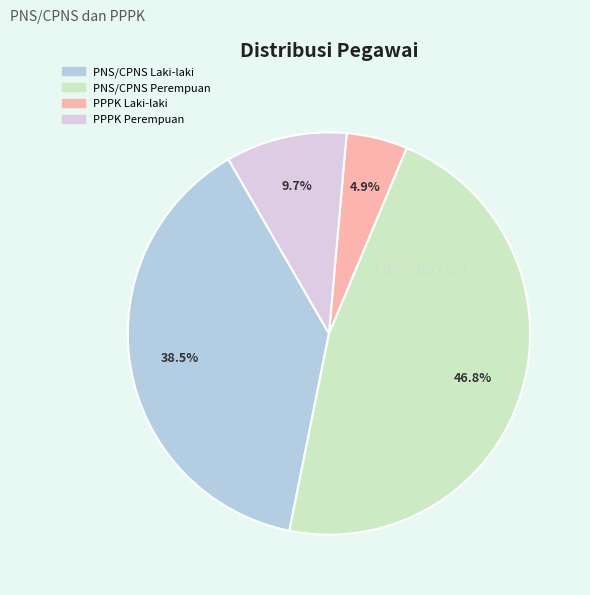

How many slices are in this pie chart?

4